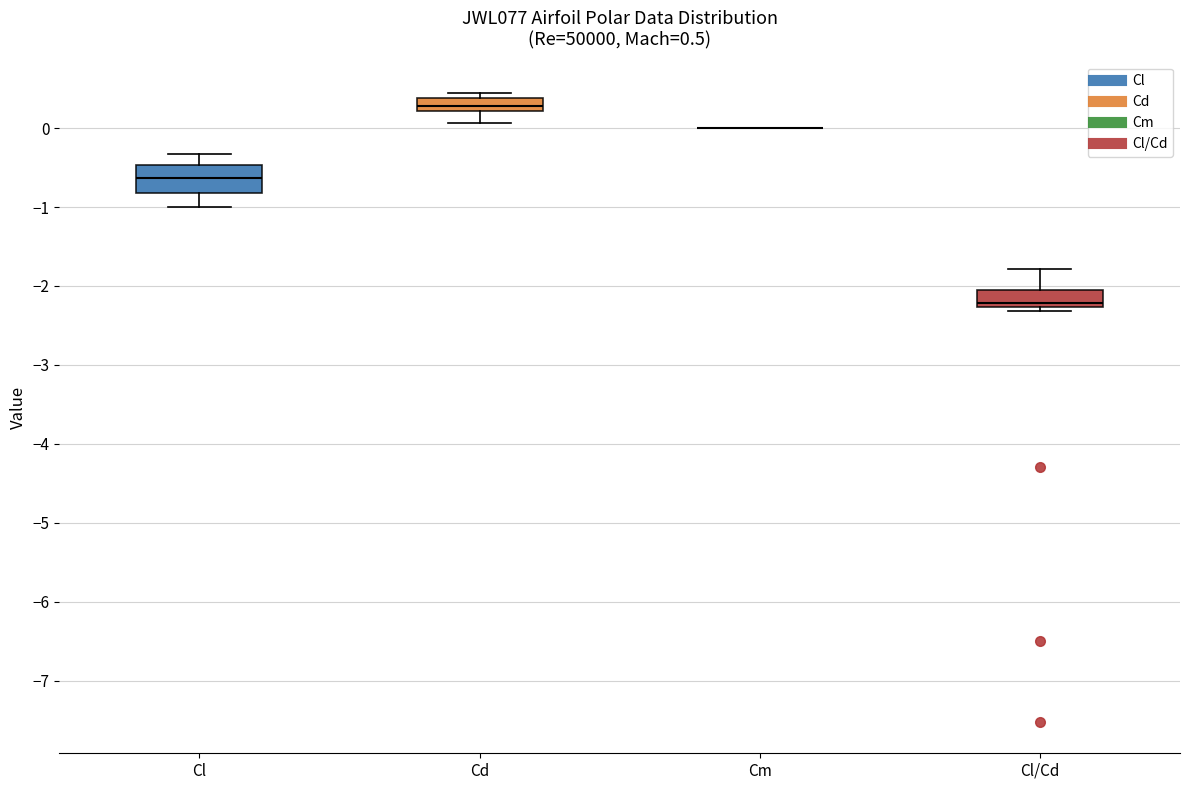

Which box is the tallest, from its lower edge to its upper edge?

Cl